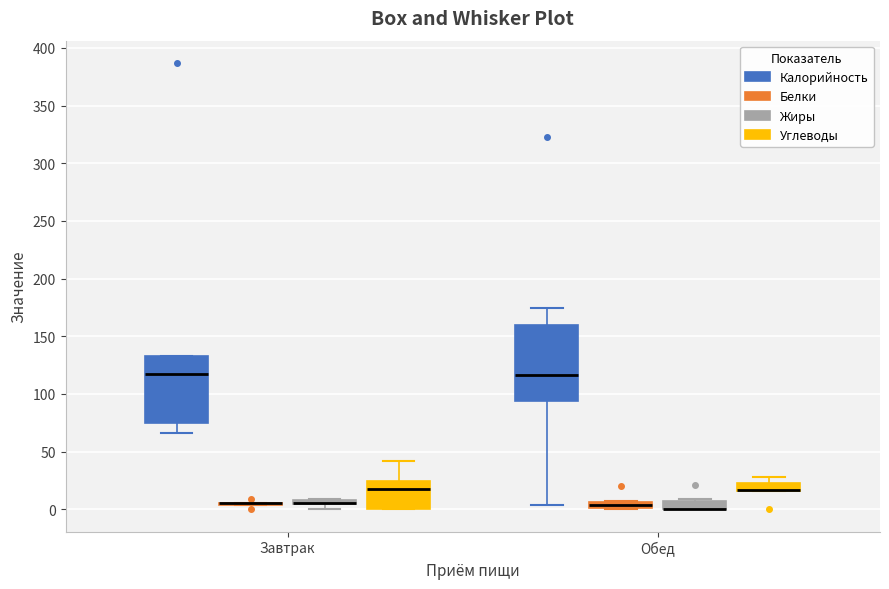

Which box is the tallest, from its lower edge to its upper edge?

Обед (Калорийность)